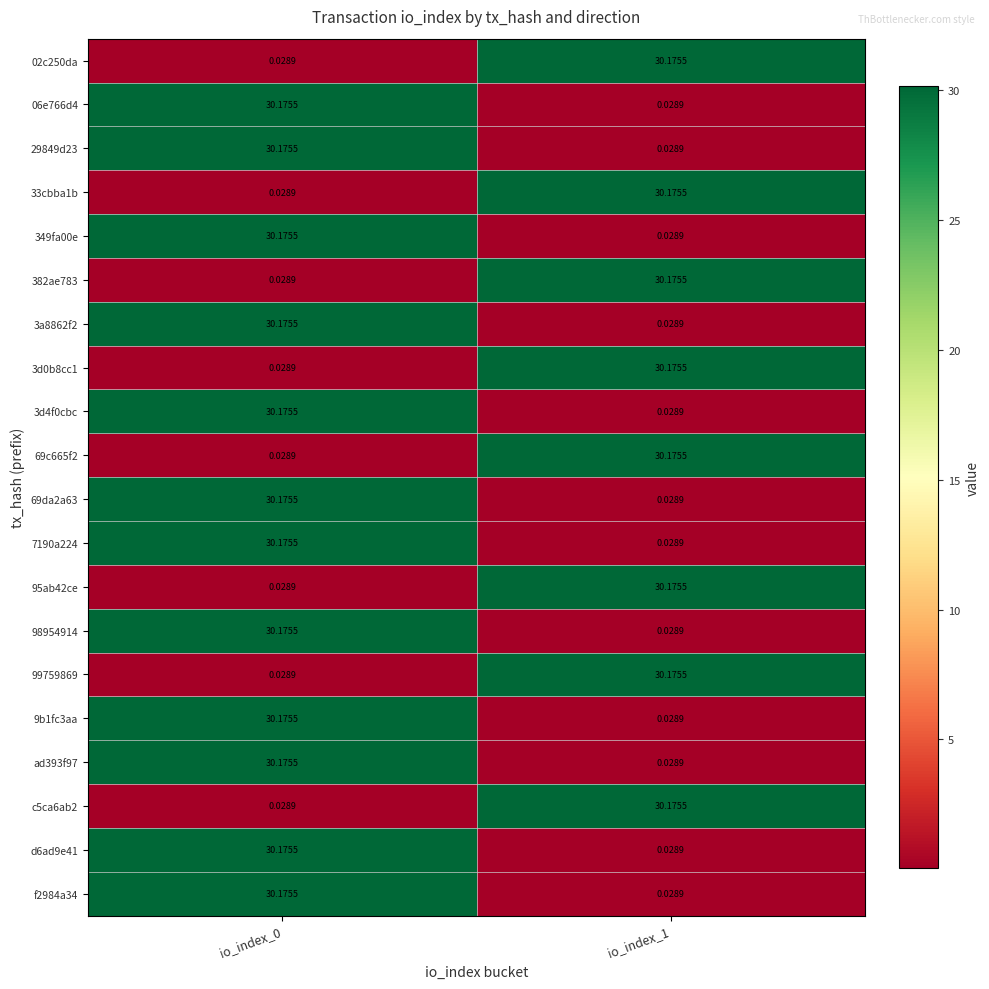

Is the value of ad393f97 at io_index_1 greater than the value of 99759869 at io_index_1?

No